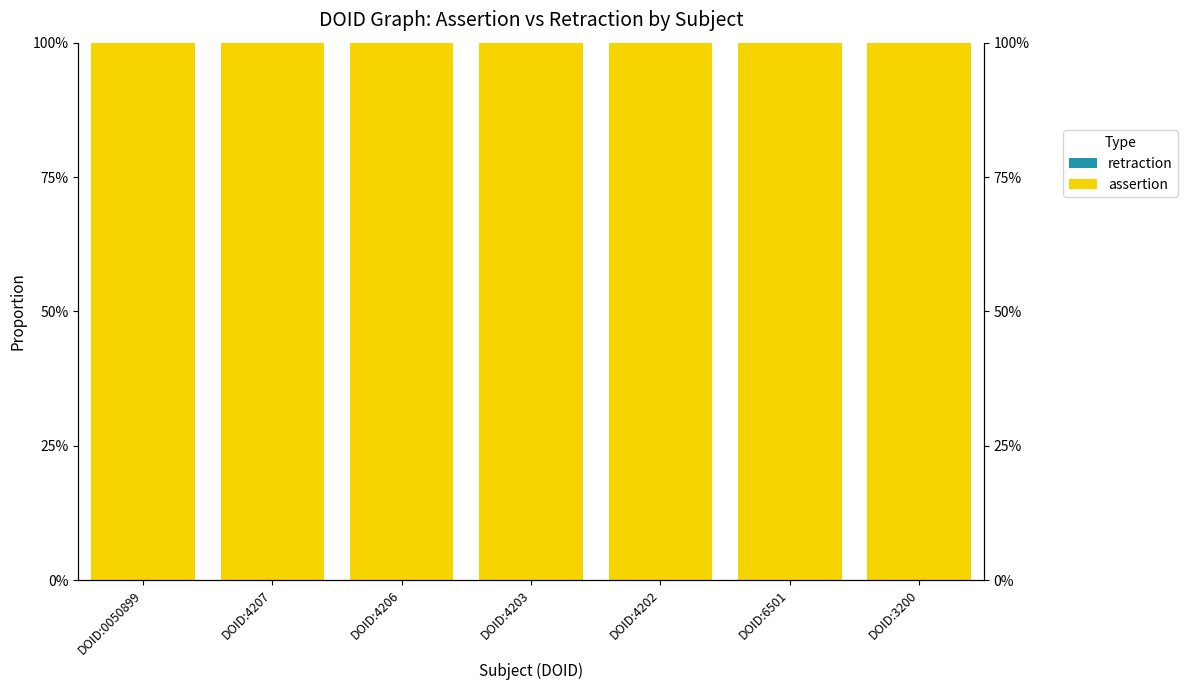

Which series has the largest total across all categories?

assertion